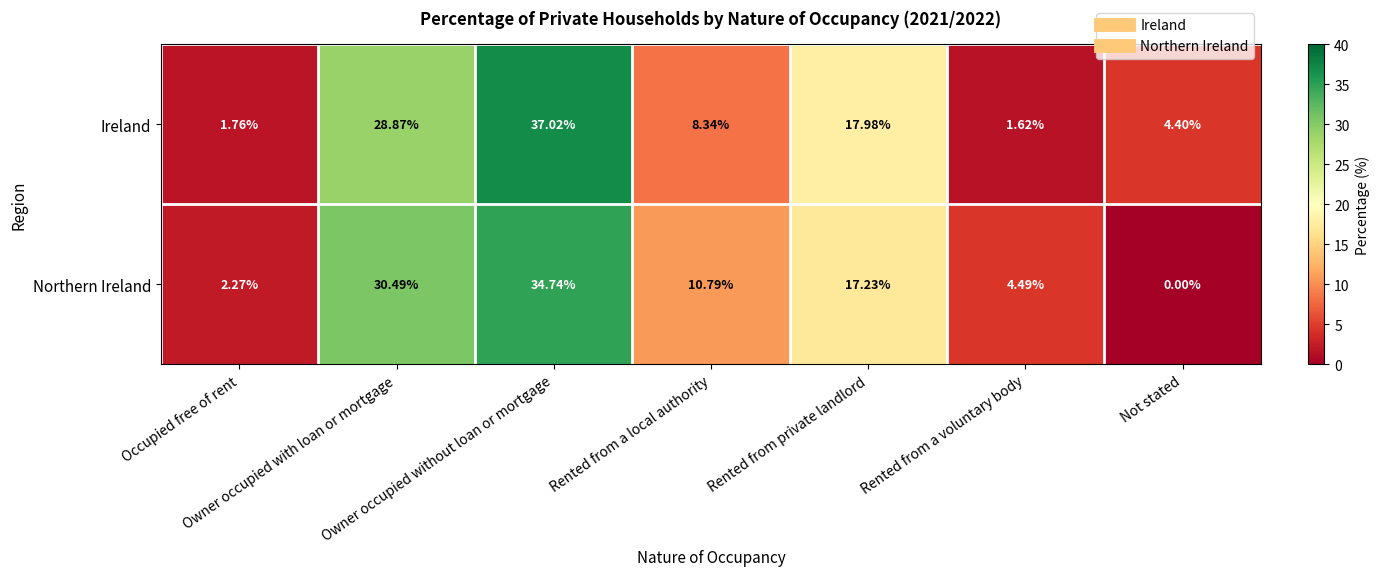

At which category does the chart reach its peak across all series?

Owner occupied without loan or mortgage